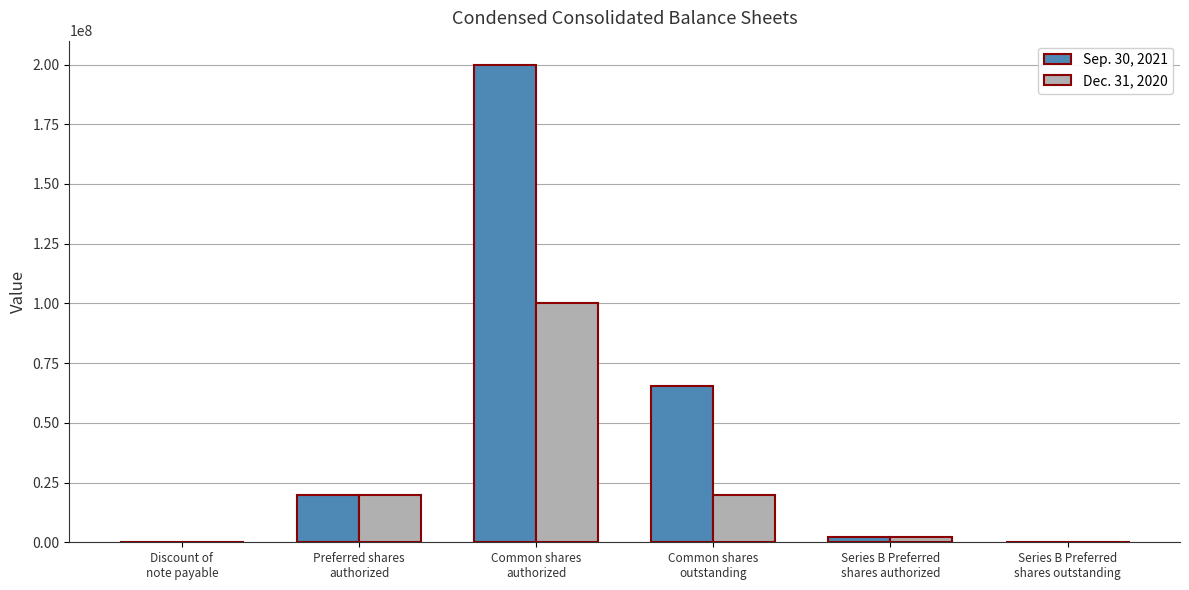

How many distinct data groups are displayed?

2